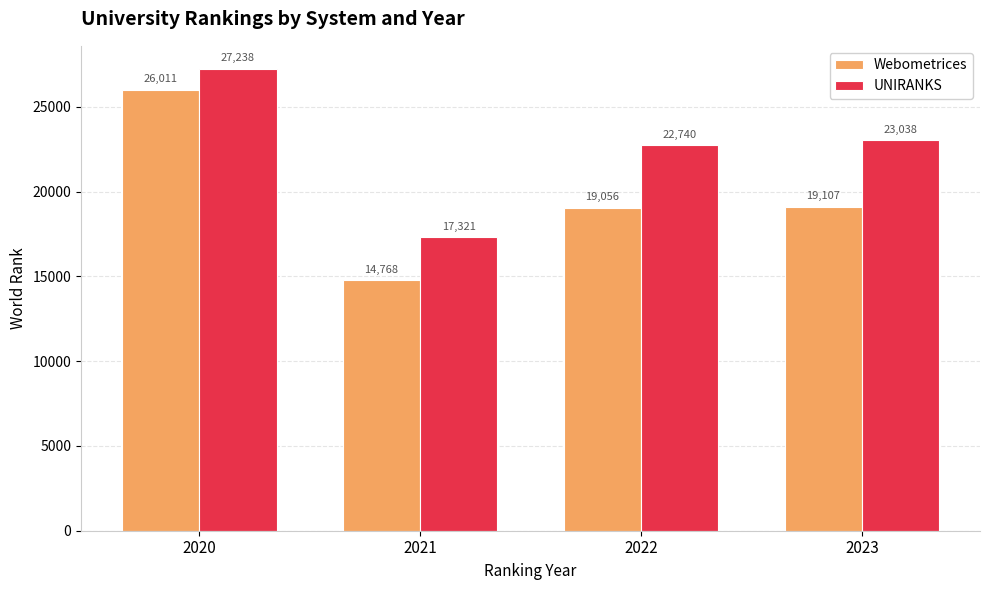

Which category has the lowest value in the UNIRANKS series?

2021